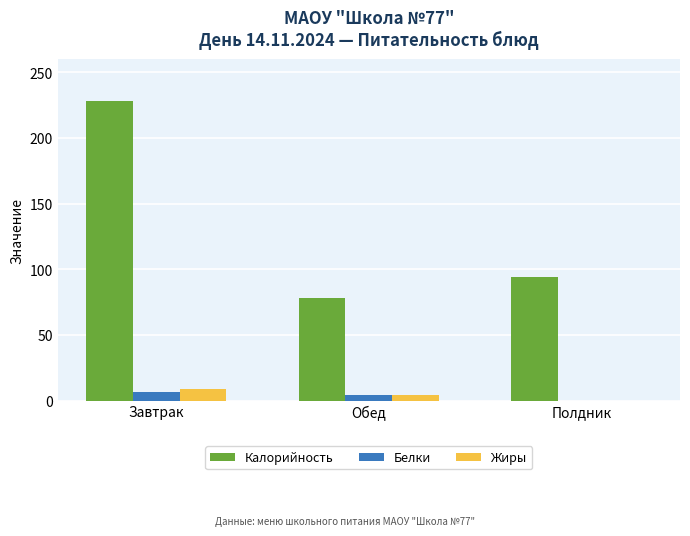

True or false: Калорийность has a value of 94.0 at Полдник.

True